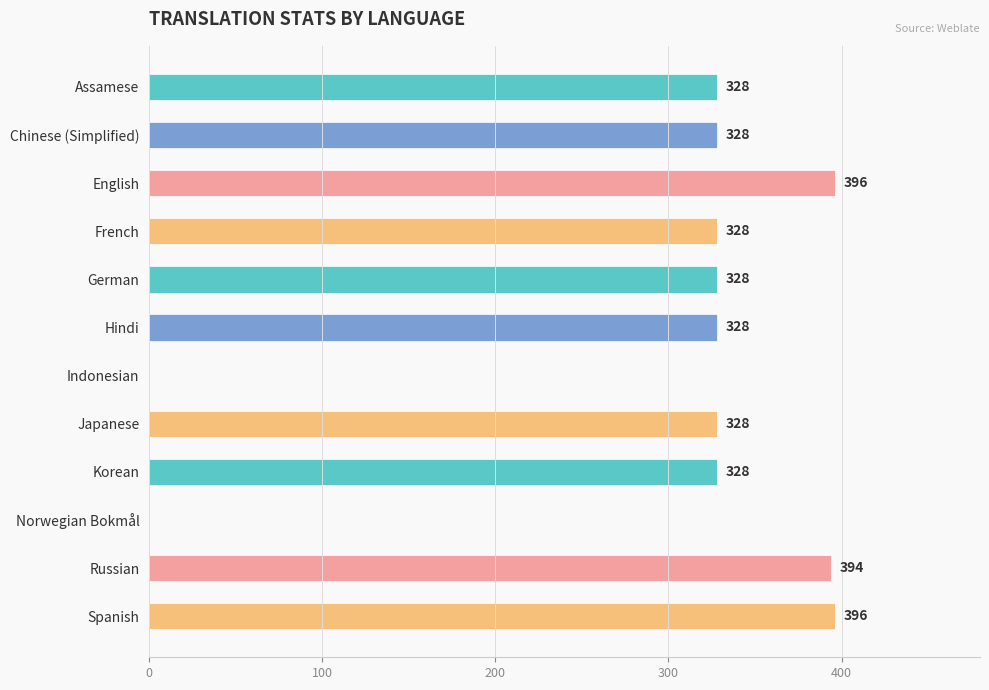

Which has a higher value, Spanish or Norwegian Bokmål?

Spanish